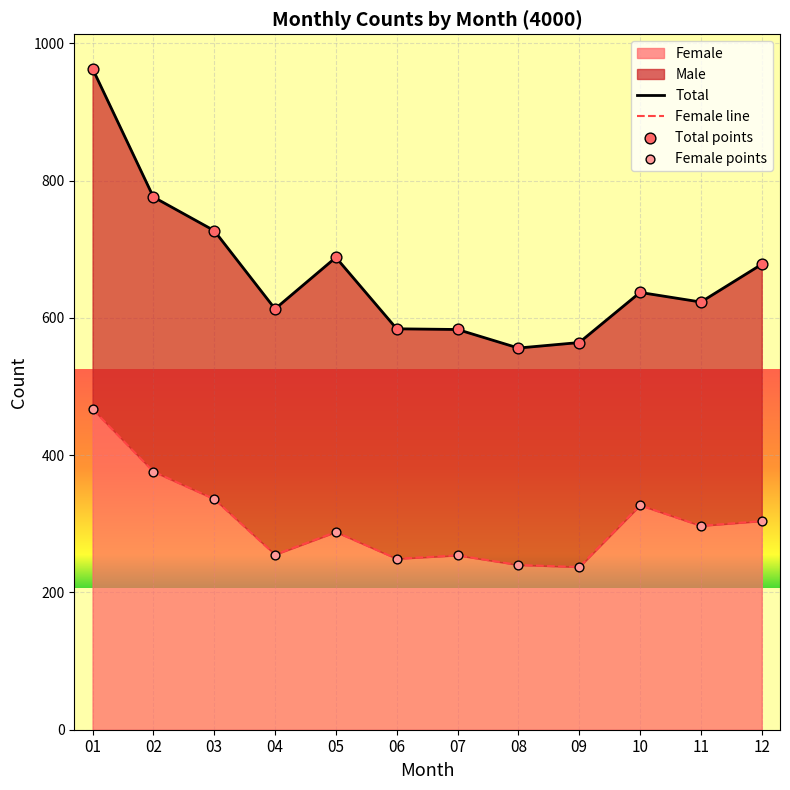

Is the value of Female line at 07 greater than the value of Total points at 12?

No